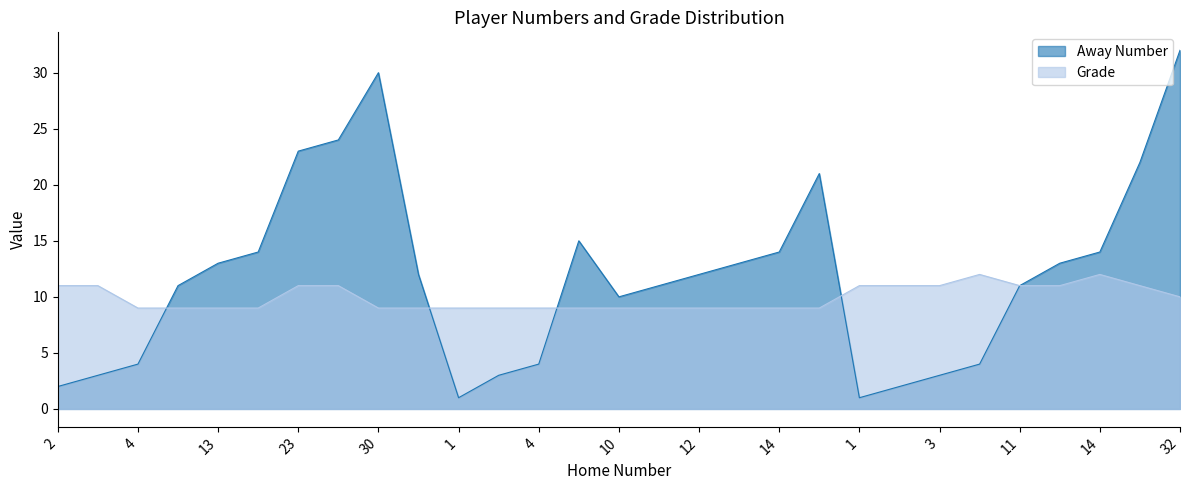

Rank the series at 2 from highest to lowest value.

Grade, Away Number